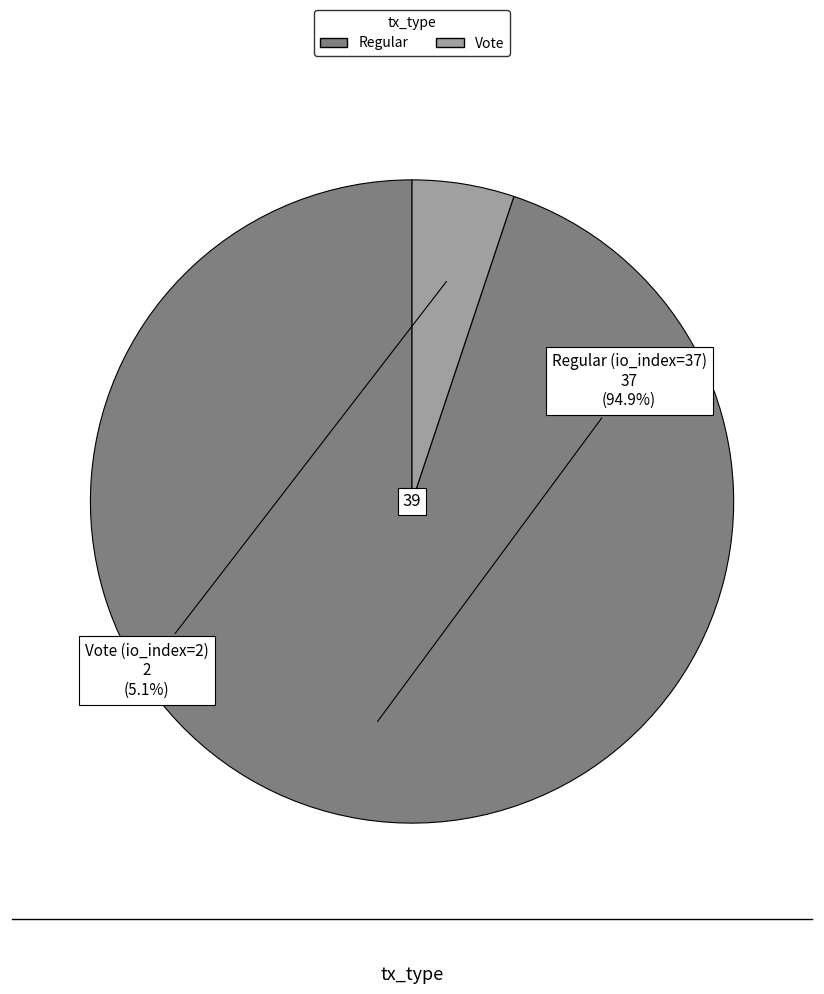

Is there any slice that represents more than half of the pie?

Yes